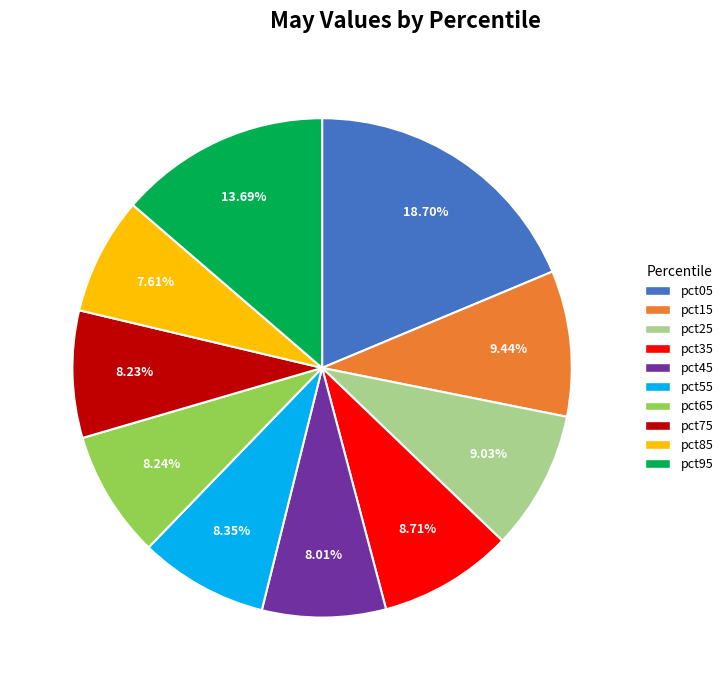

Is it true that pct35 is 9% of the pie?

True